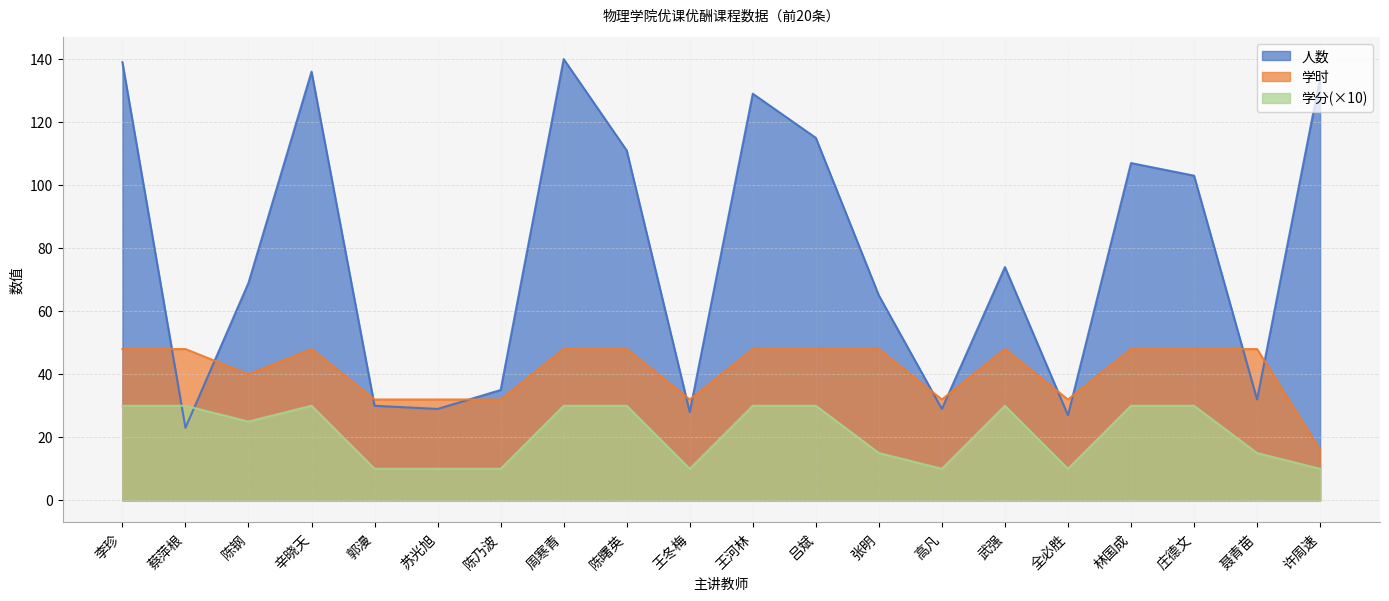

Which series has the largest total across all categories?

人数